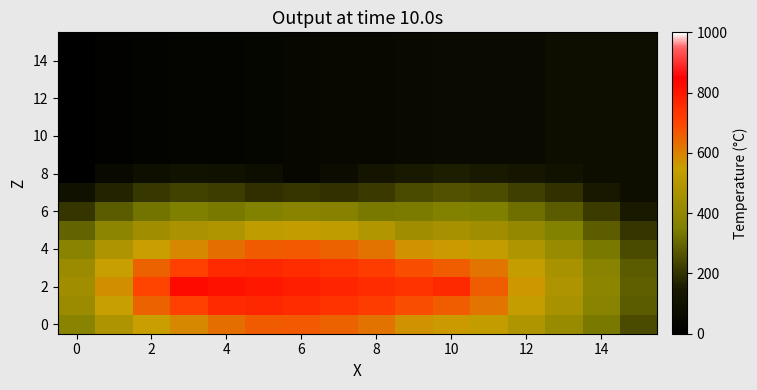

Which series has the largest range (max minus min)?

2